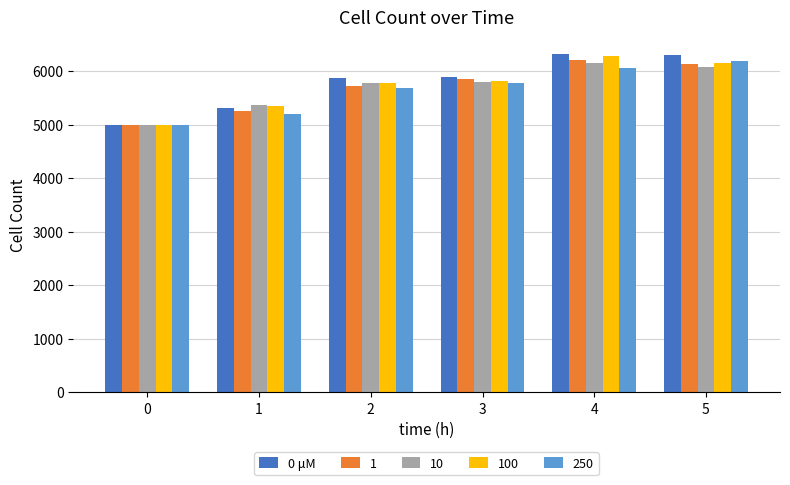

What is the lowest value of the 0 μM series?

5000.0